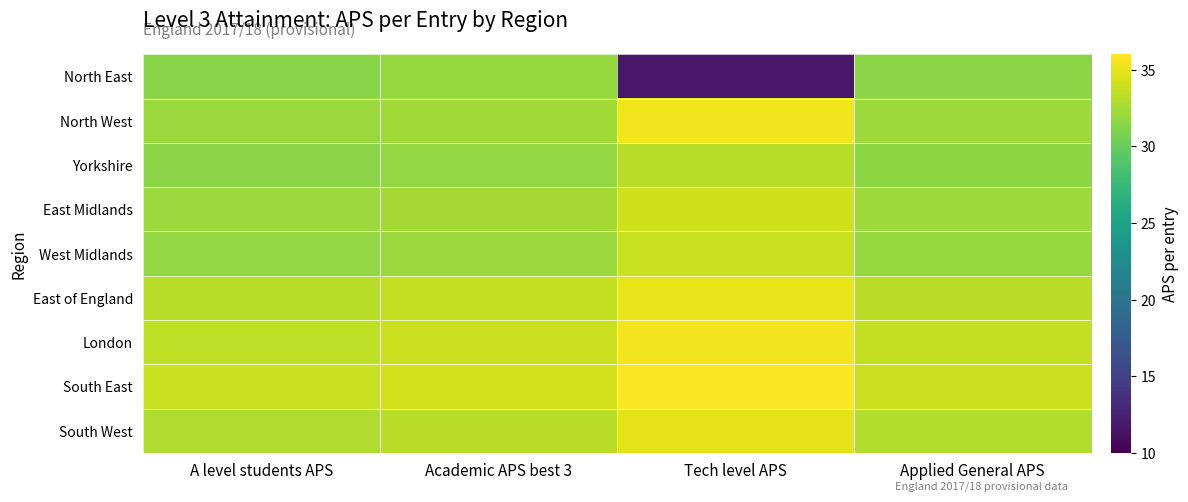

Which series has the largest total across all categories?

South East